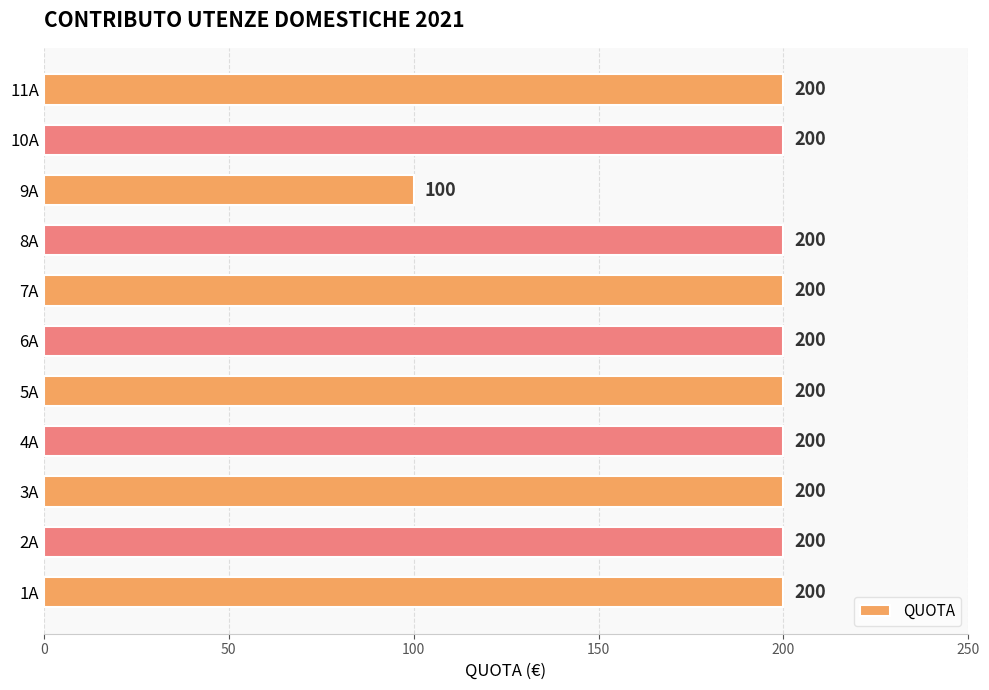

Reading bottom to top, extract all data points from this chart.

1A=200	2A=200	3A=200	4A=200	5A=200	6A=200	7A=200	8A=200	9A=100	10A=200	11A=200